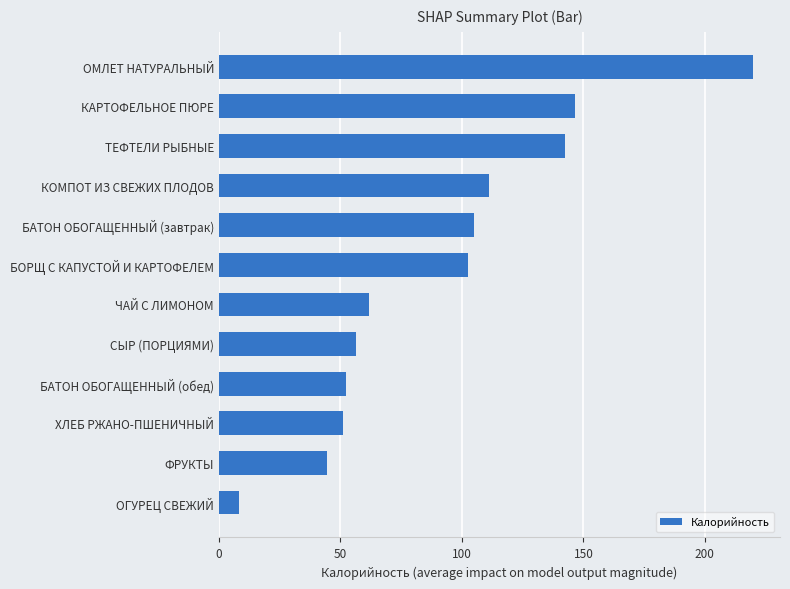

Which has a higher value, ОМЛЕТ НАТУРАЛЬНЫЙ or ФРУКТЫ?

ОМЛЕТ НАТУРАЛЬНЫЙ